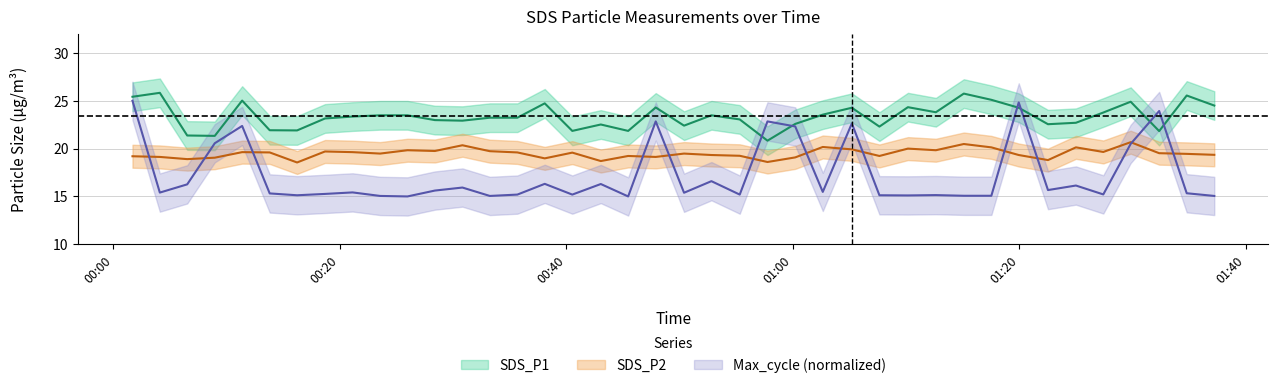

Is the value of Max_cycle at 2021/07/20 01:19:56 greater than the value of SDS_P2 at 2021/07/20 00:38:05?

Yes